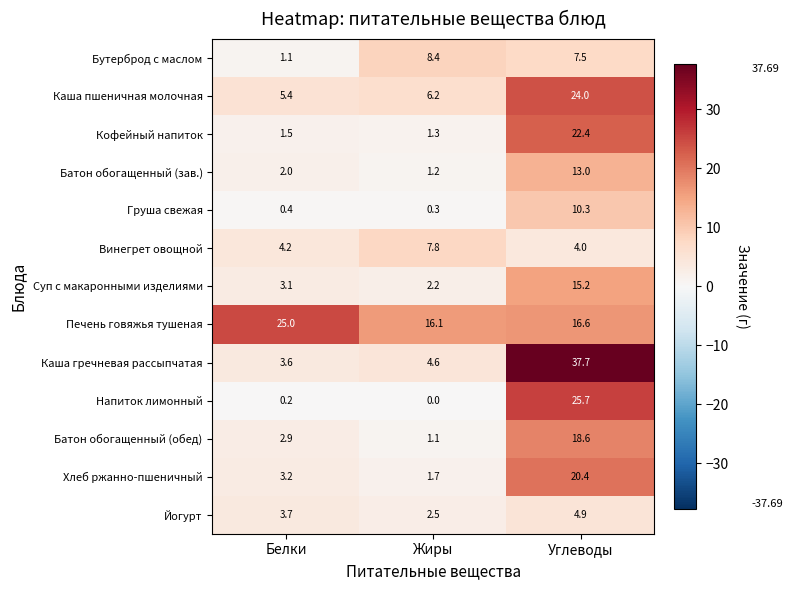

What is the sum of the Йогурт values at Углеводы and Жиры?

7.4